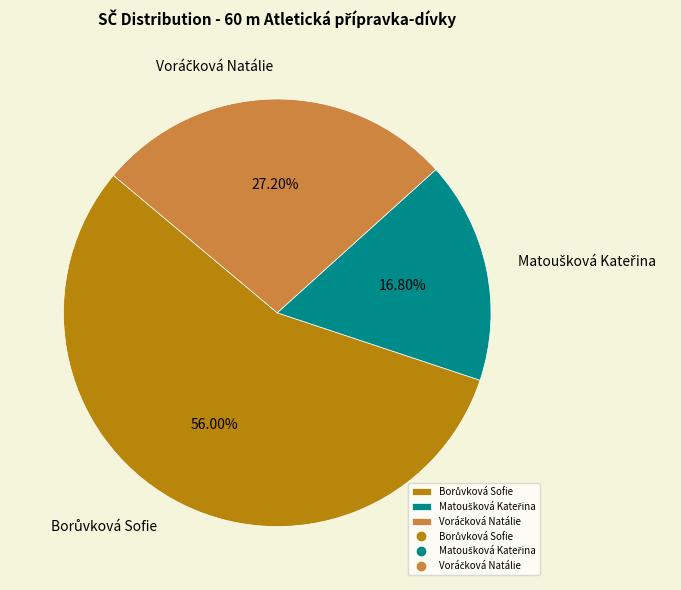

Is there a majority slice in this chart?

Yes